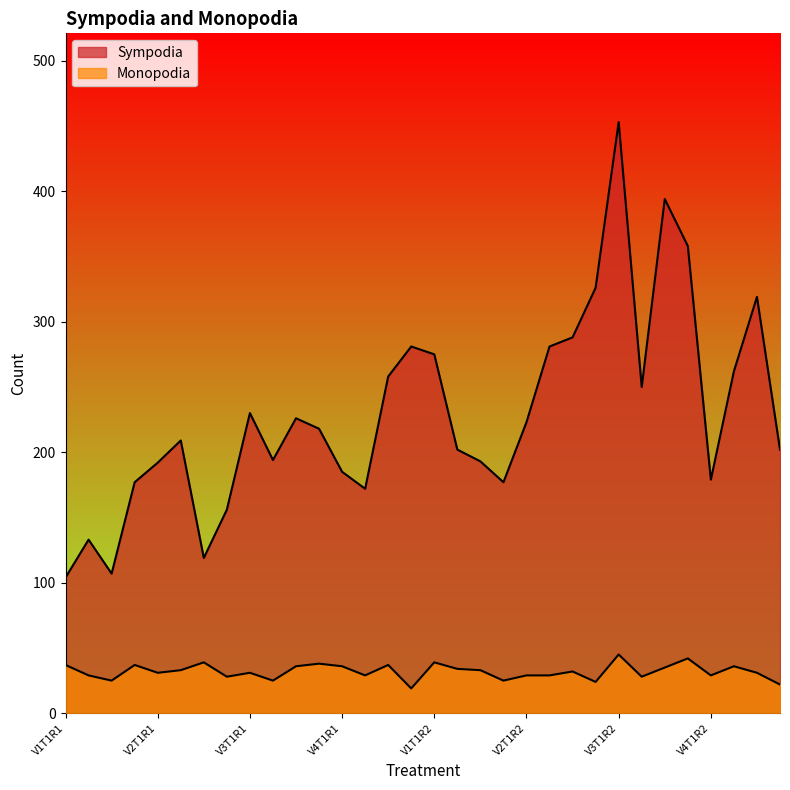

Reading right to left, list all the values displayed in this chart.

Sympodia: V4T4R2=202	V4T3R2=319	V4T2R2=262	V4T1R2=179	V3T4R2=358	V3T3R2=394	V3T2R2=250	V3T1R2=453	V2T4R2=326	V2T3R2=288	V2T2R2=281	V2T1R2=223	V1T4R2=177	V1T3R2=193	V1T2R2=202	V1T1R2=275	V4T4R1=281	V4T3R1=258	V4T2R1=172	V4T1R1=185	V3T4R1=218	V3T3R1=226	V3T2R1=194	V3T1R1=230	V2T4R1=156	V2T3R1=119	V2T2R1=209	V2T1R1=192	V1T4R1=177	V1T3R1=107	V1T2R1=133	V1T1R1=104
Monopodia: V4T4R2=22	V4T3R2=31	V4T2R2=36	V4T1R2=29	V3T4R2=42	V3T3R2=35	V3T2R2=28	V3T1R2=45	V2T4R2=24	V2T3R2=32	V2T2R2=29	V2T1R2=29	V1T4R2=25	V1T3R2=33	V1T2R2=34	V1T1R2=39	V4T4R1=19	V4T3R1=37	V4T2R1=29	V4T1R1=36	V3T4R1=38	V3T3R1=36	V3T2R1=25	V3T1R1=31	V2T4R1=28	V2T3R1=39	V2T2R1=33	V2T1R1=31	V1T4R1=37	V1T3R1=25	V1T2R1=29	V1T1R1=37